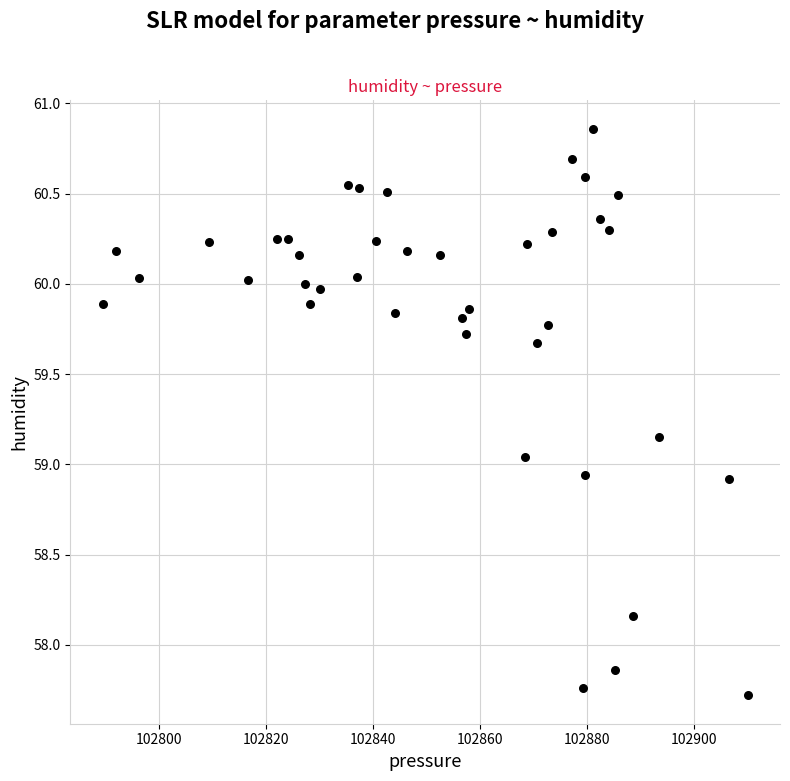

What is the range of Y values (max minus min)?

3.1